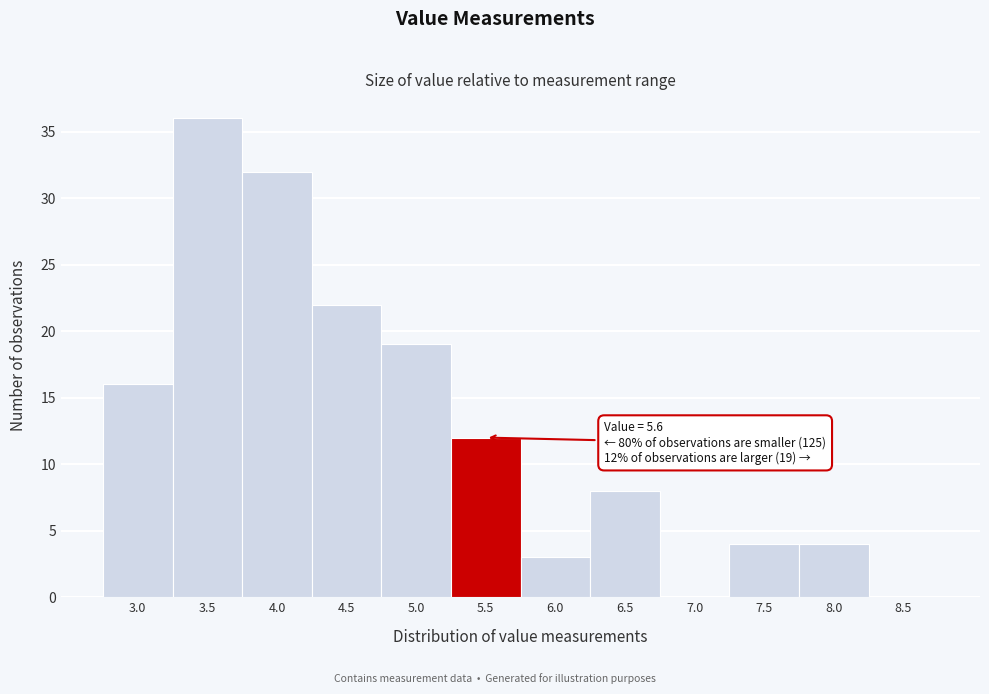

Reading right to left, what are all the values shown in this chart?

8.5=0	8.0=4	7.5=4	7.0=0	6.5=8	6.0=3	5.5=12	5.0=19	4.5=22	4.0=32	3.5=36	3.0=16